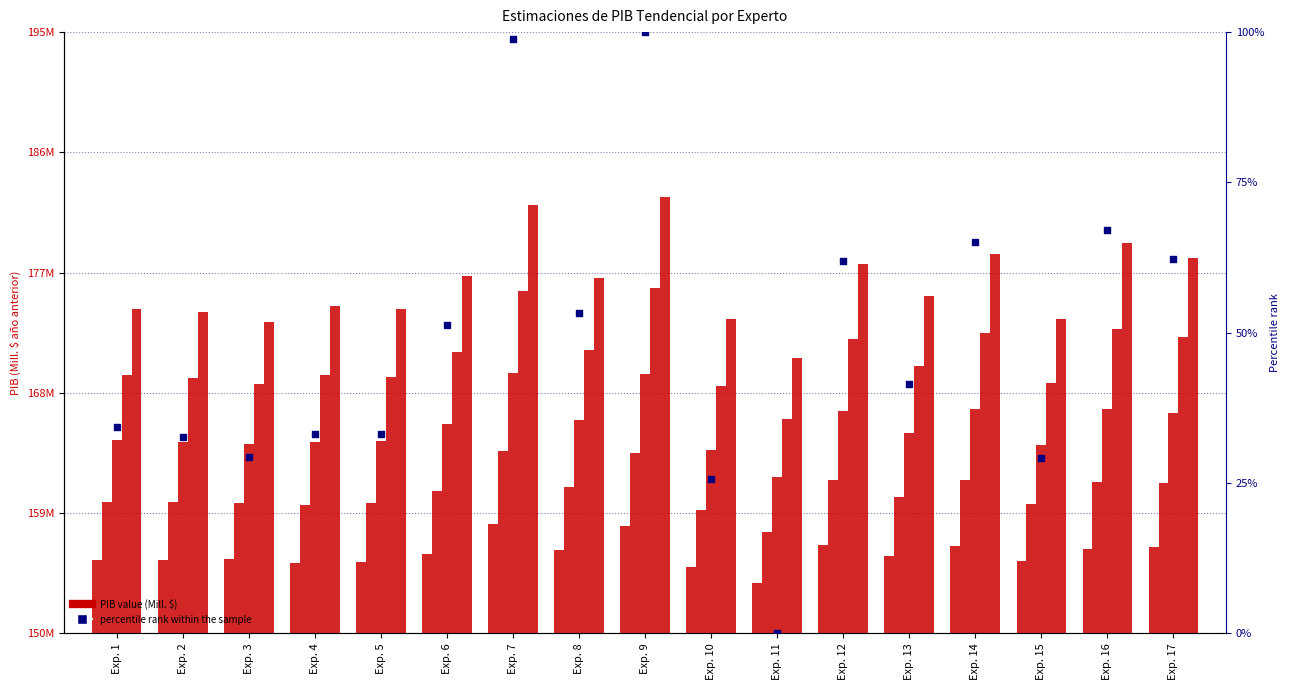

Between Exp. 8 and Exp. 14, which is larger?

Exp. 14